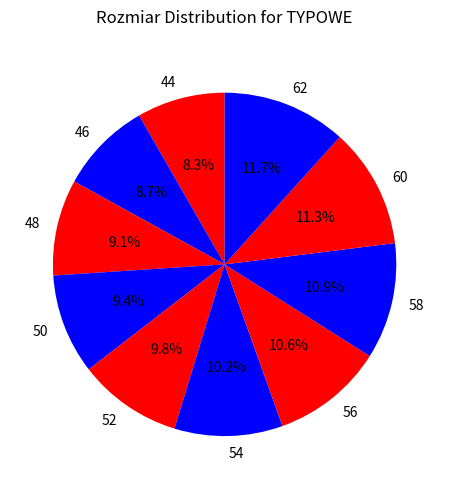

What portion of the pie excludes 62?

88.3%